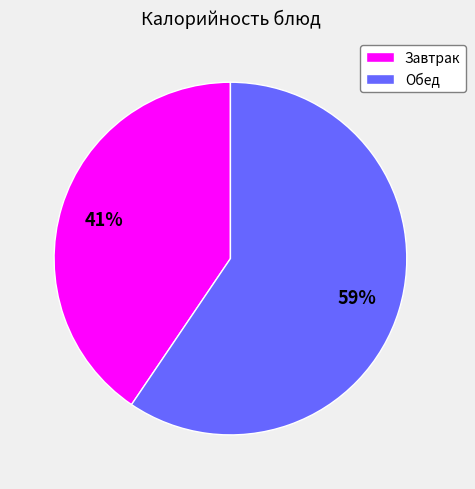

What percentage is the Обед slice, to the nearest percent?

59%